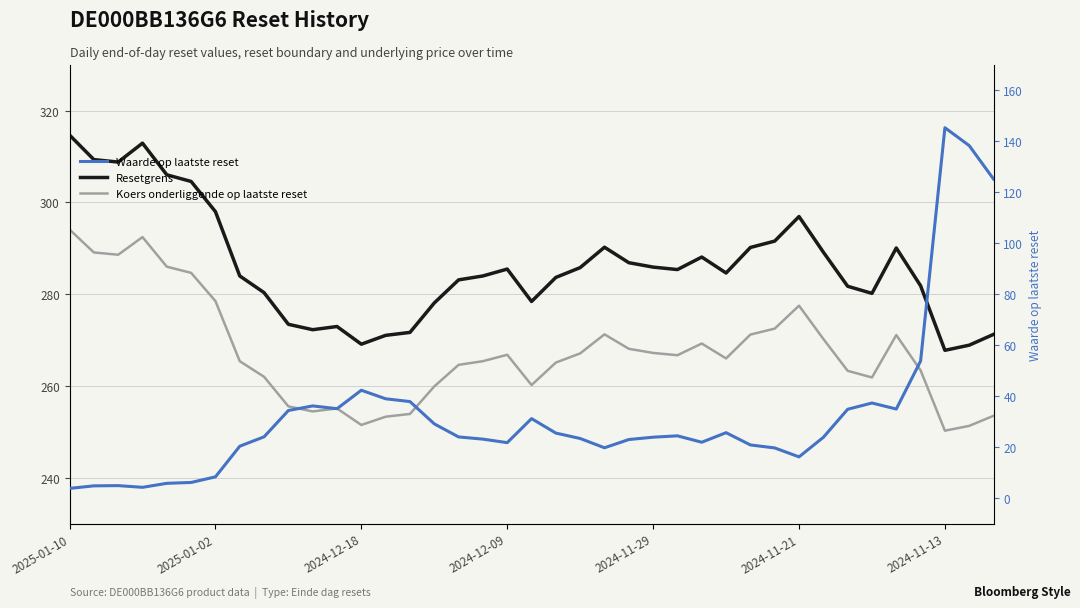

At which category is the sum across all series the highest?

2024-11-13